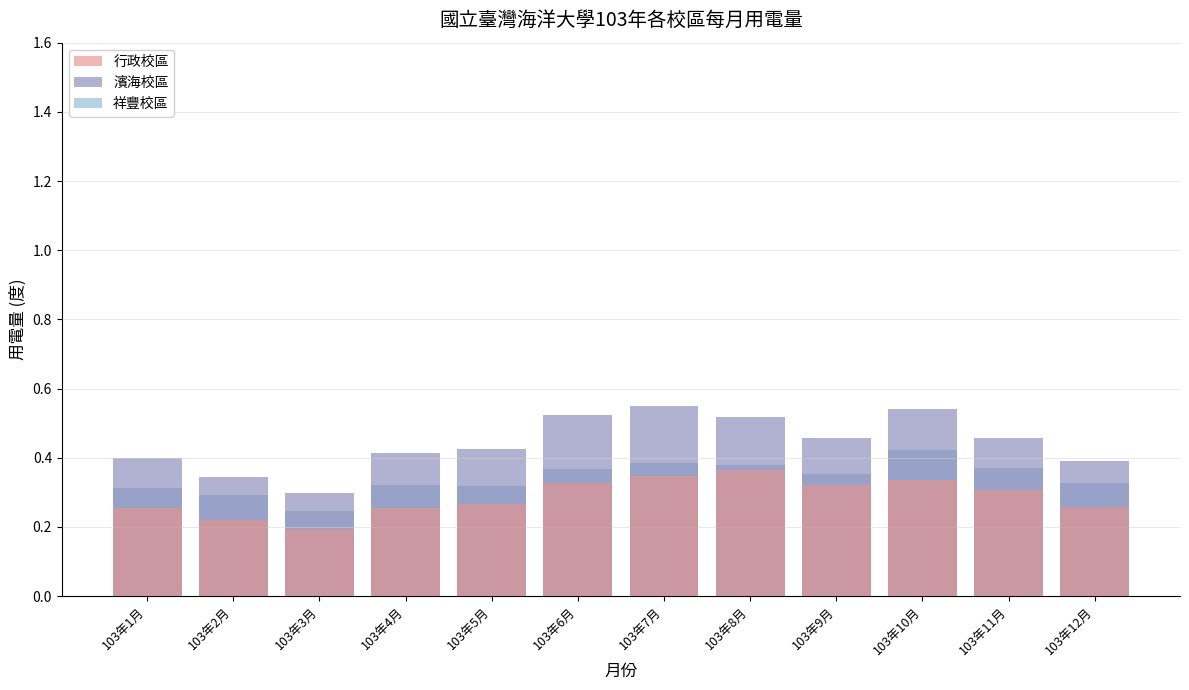

At which label is 行政校區 closest to 0?

103年3月